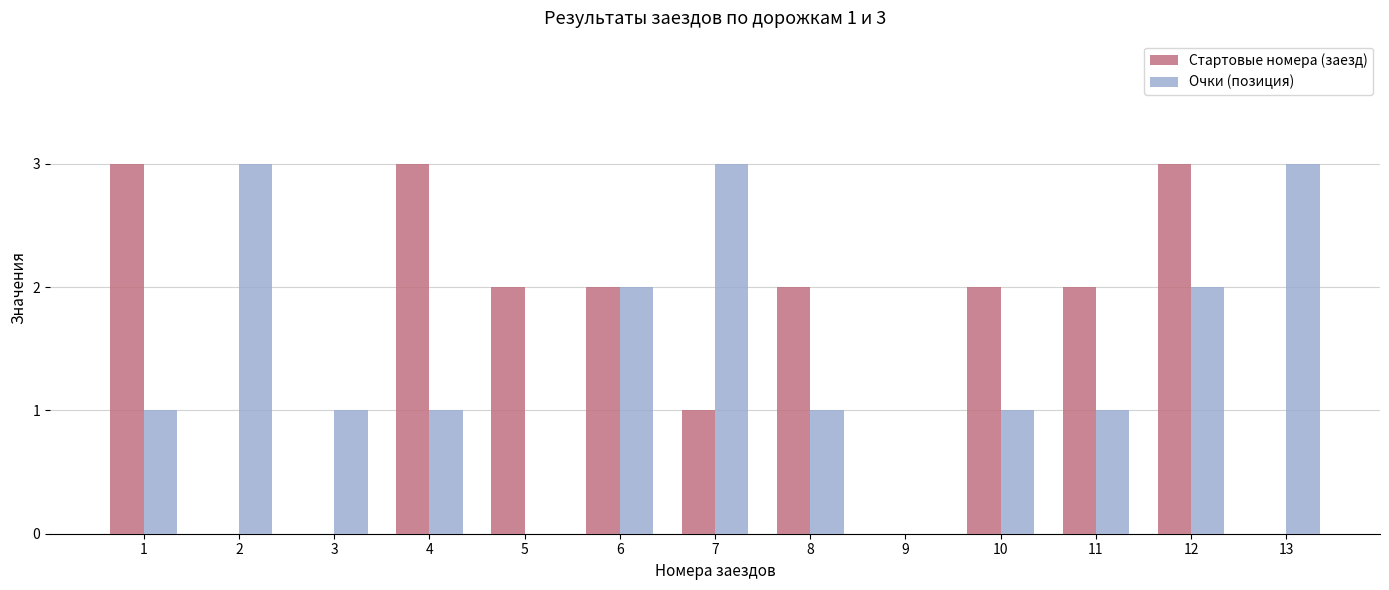

True or false: Очки (позиция) has a value of 1 at 1.

True